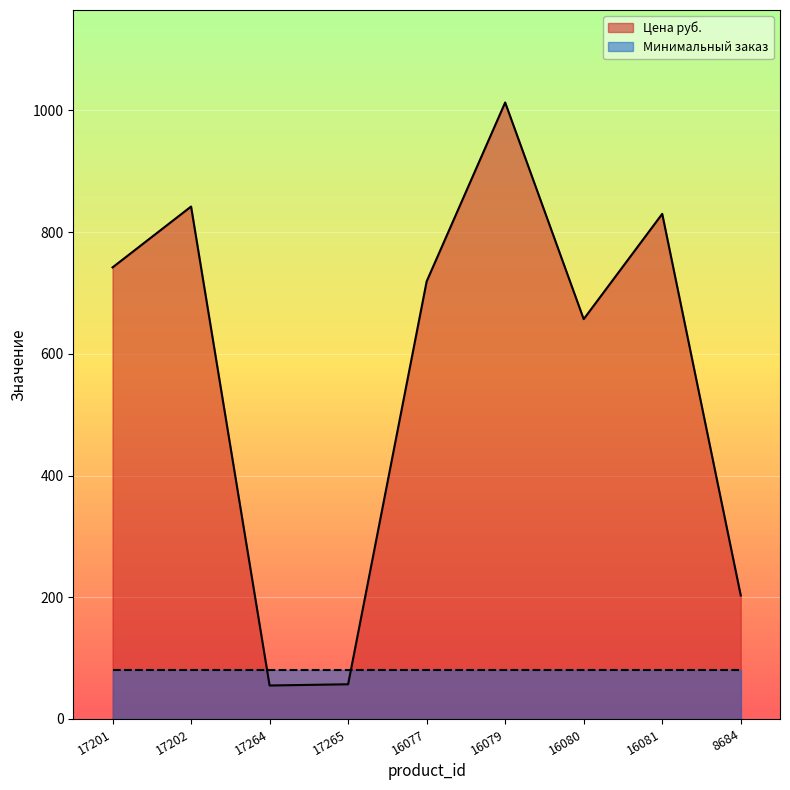

How many categories are shown in the chart?

9